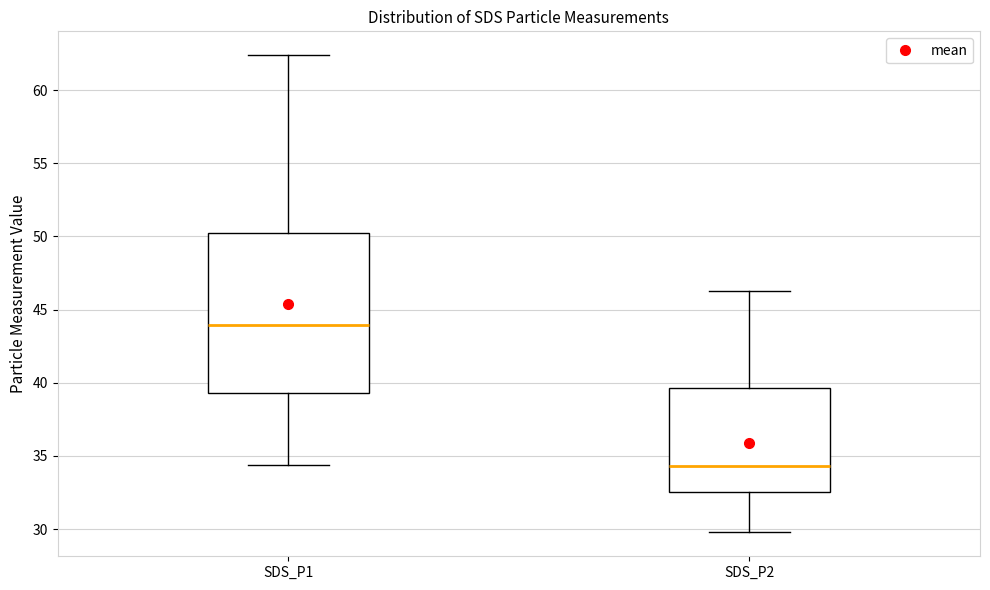

Reading left to right, read every box against the y-axis: the position of its median line, the range the box covers, and the ends of its whiskers. The values are not printed on the chart, so give them approximately, as read against the axis.

SDS_P1: median 44.0, box 39.5 to 50.0, whiskers 34.5 to 62.5
SDS_P2: median 34.5, box 32.5 to 39.5, whiskers 30.0 to 46.5